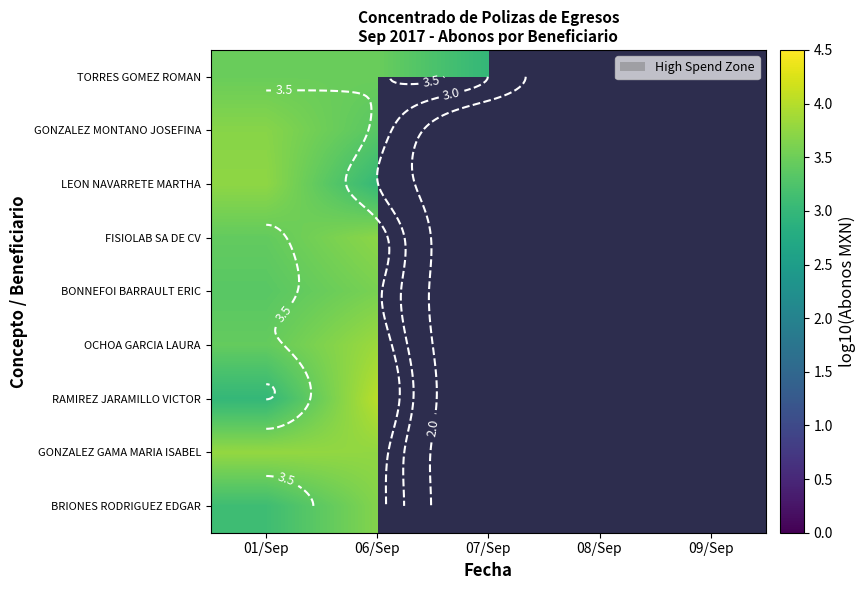

Where is BONNEFOI BARRAULT ERIC nearest to the value 3?

01/Sep